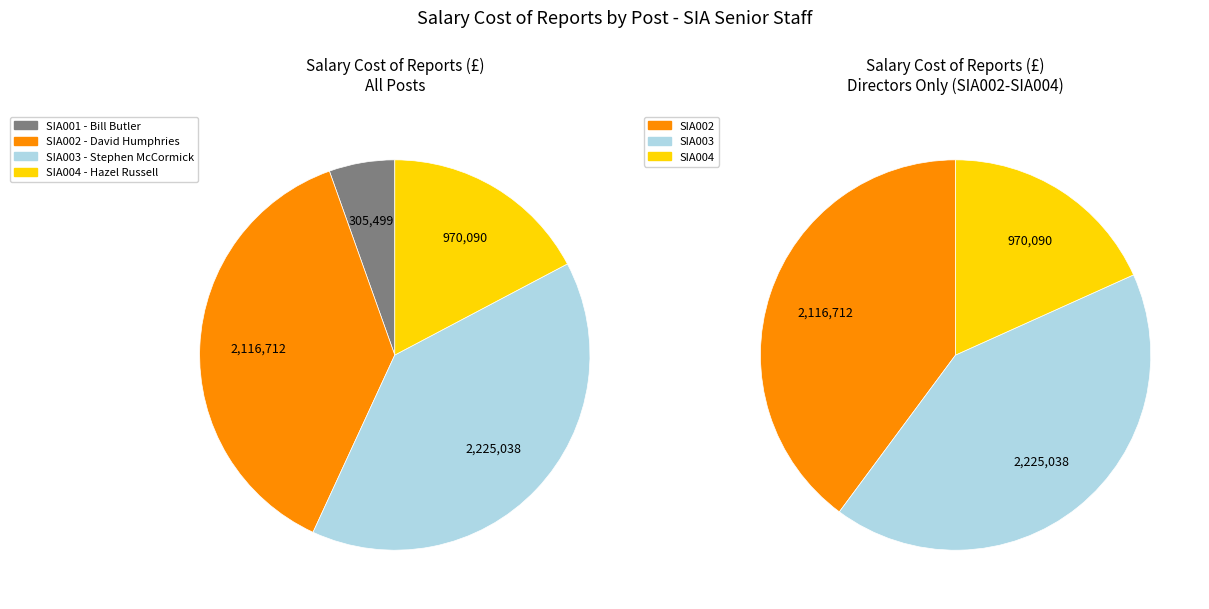

Is SIA003 the majority of the pie?

No